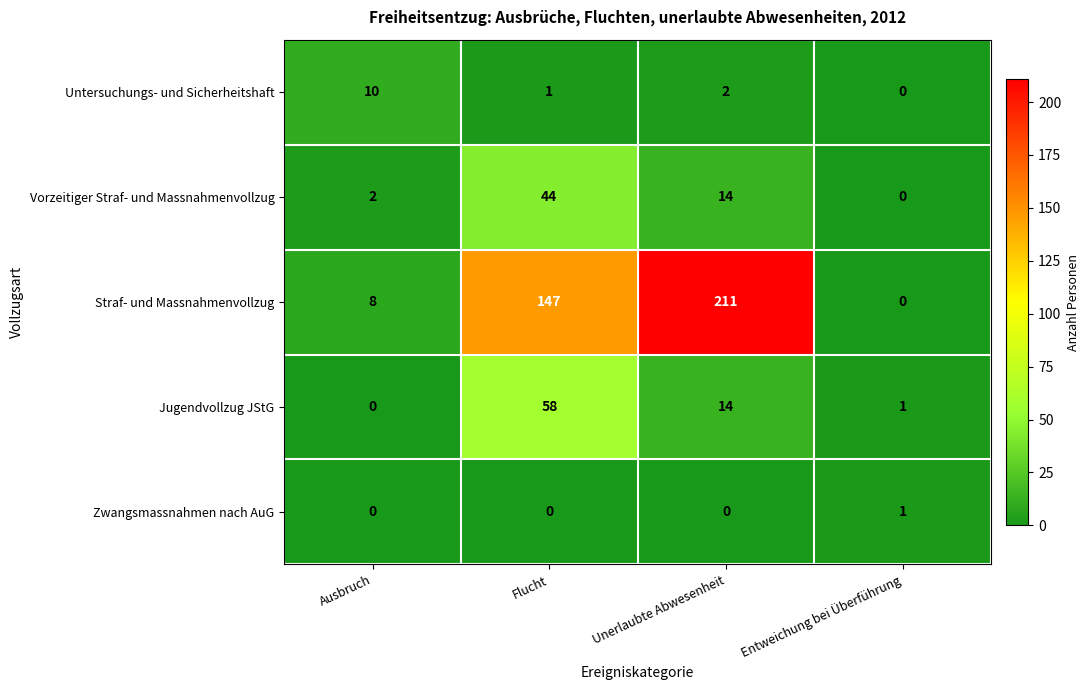

True or false: Jugendvollzug JStG has a value of 0 at Ausbruch.

True